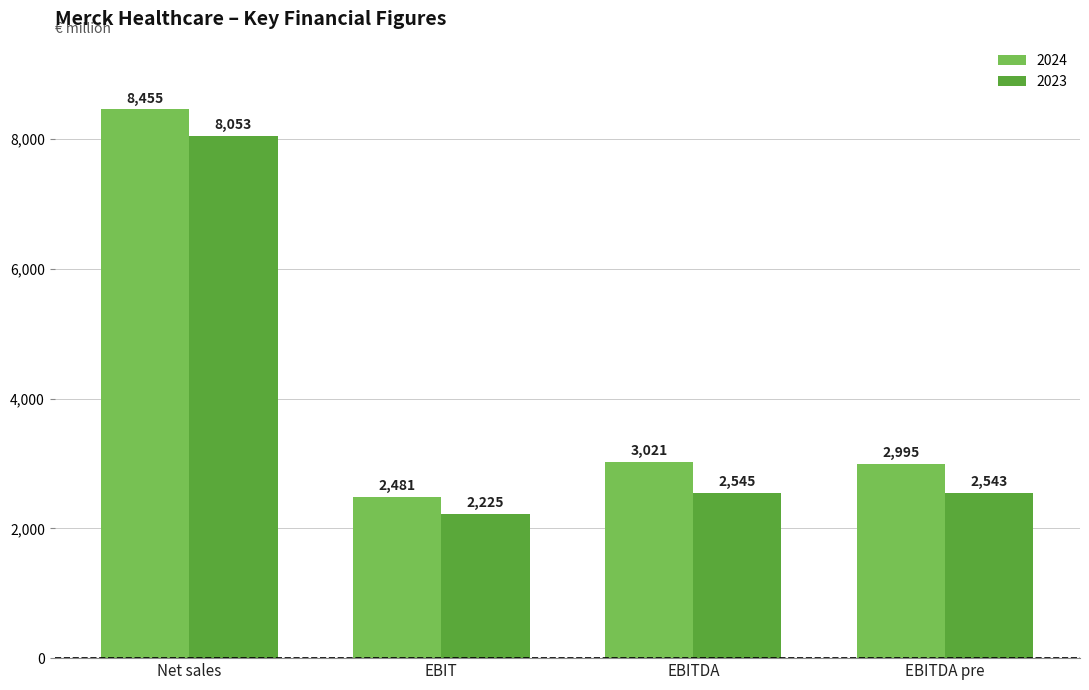

Count the number of data series in this chart.

2